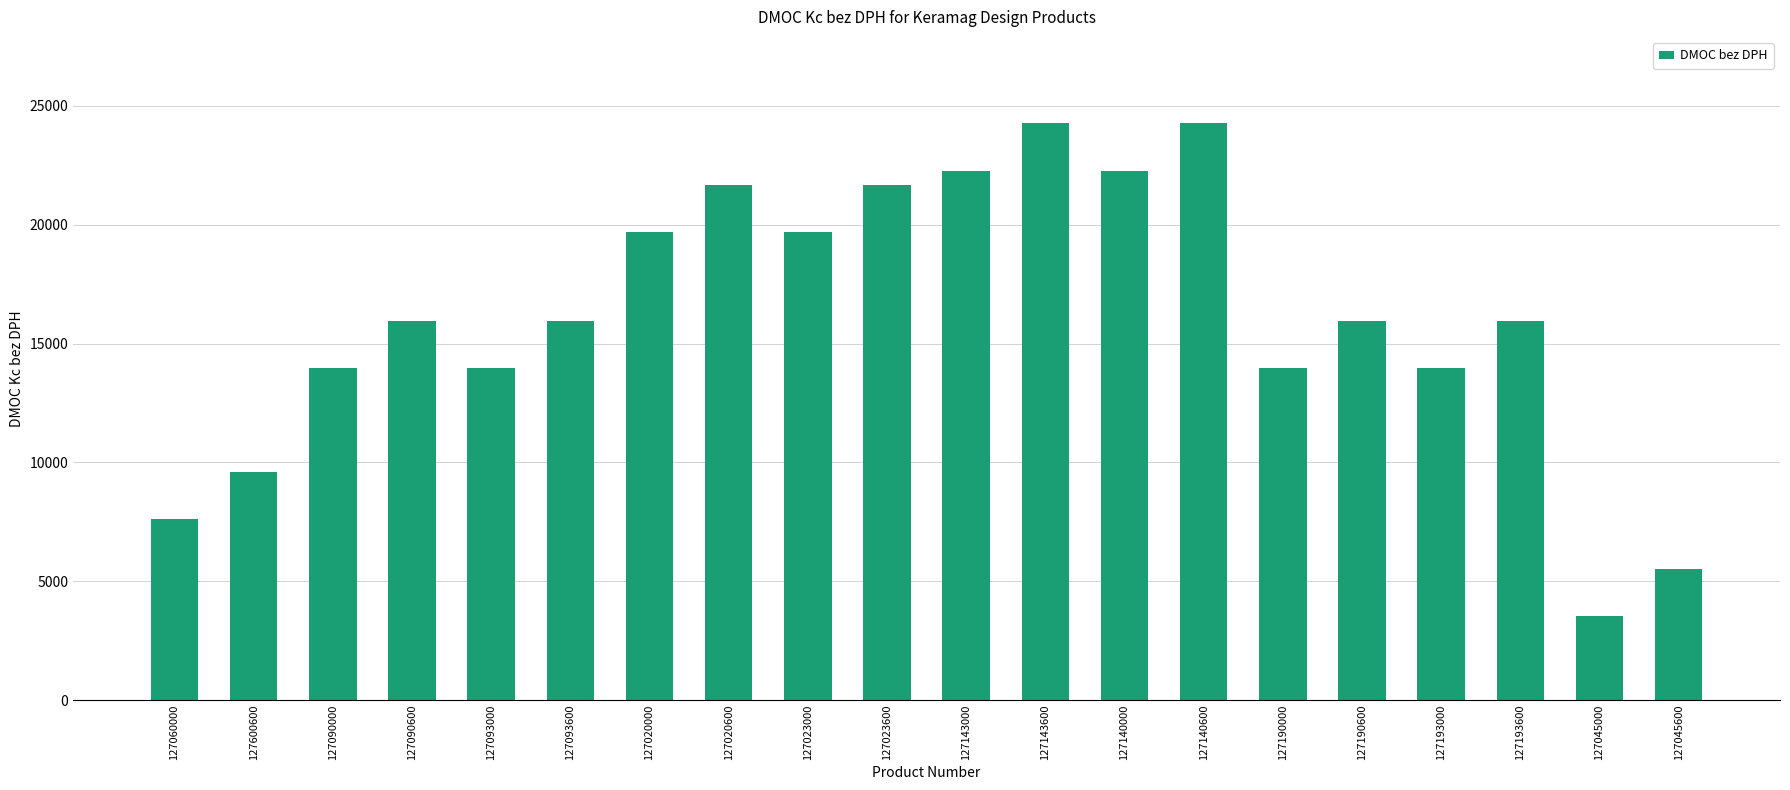

What is the ratio of the value at 127143000 to the value at 127020600?

1.0